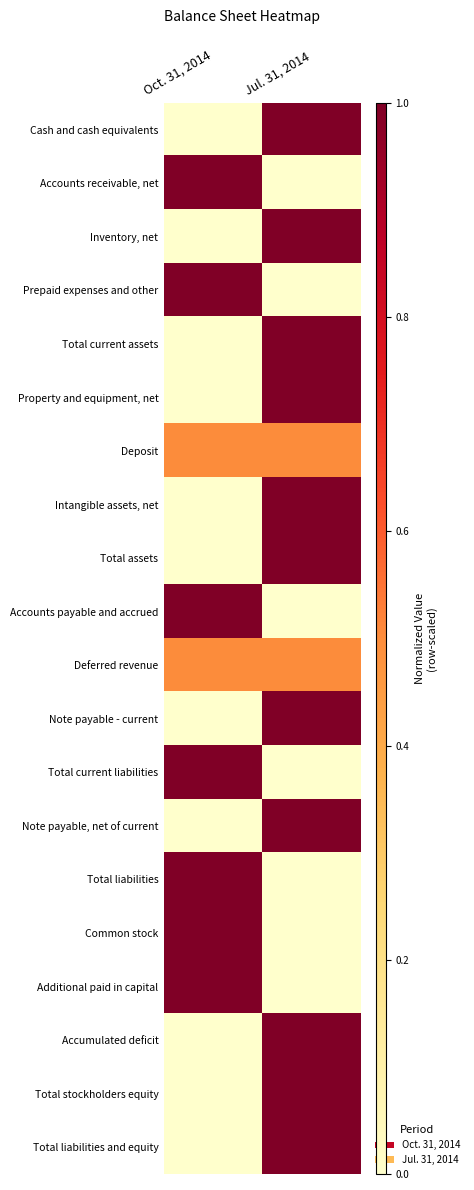

Which series has the widest spread of values?

Cash and cash equivalents